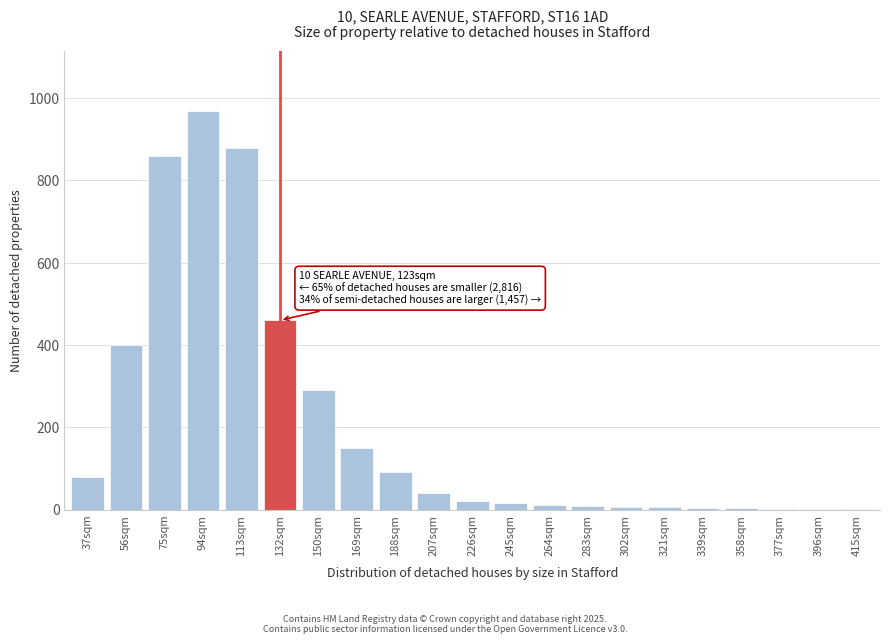

What is the maximum value shown in the chart?

970